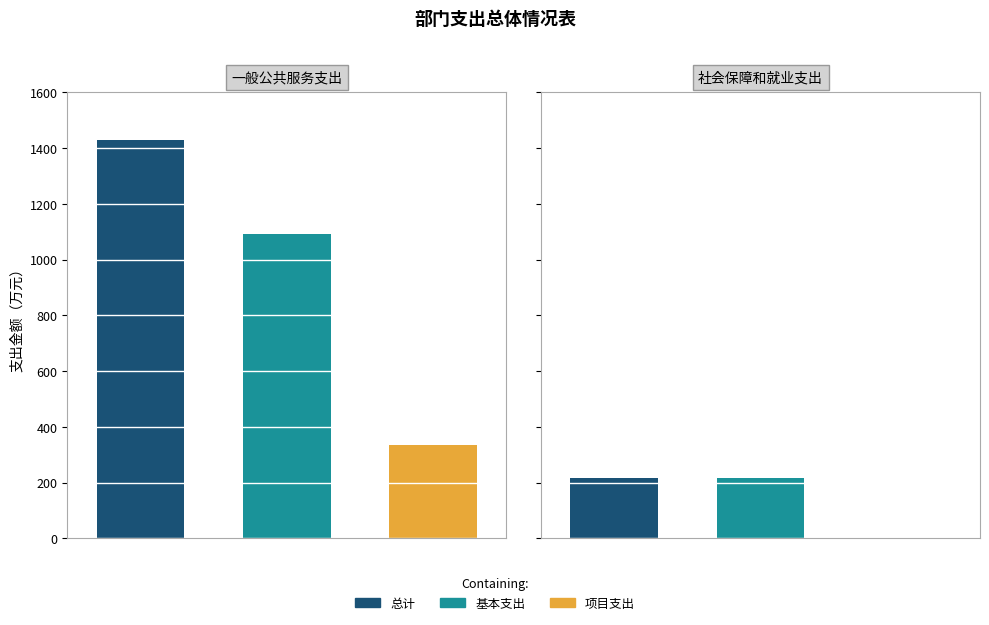

How many groups of bars are there?

2